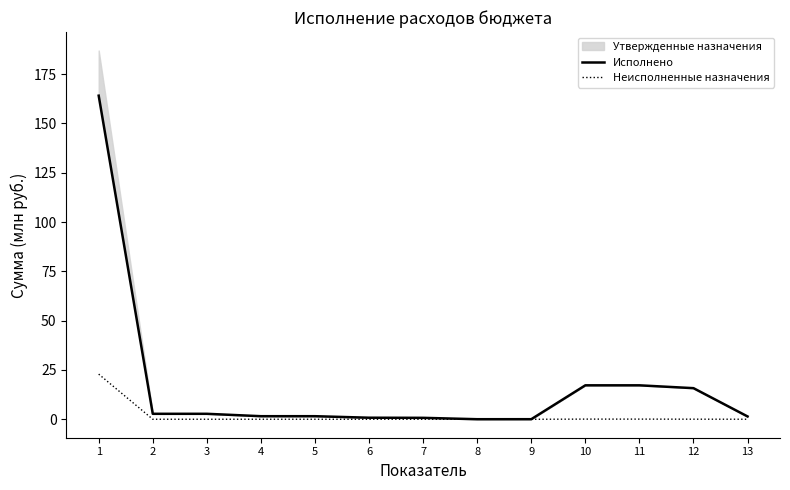

How many lines are shown in the chart?

2